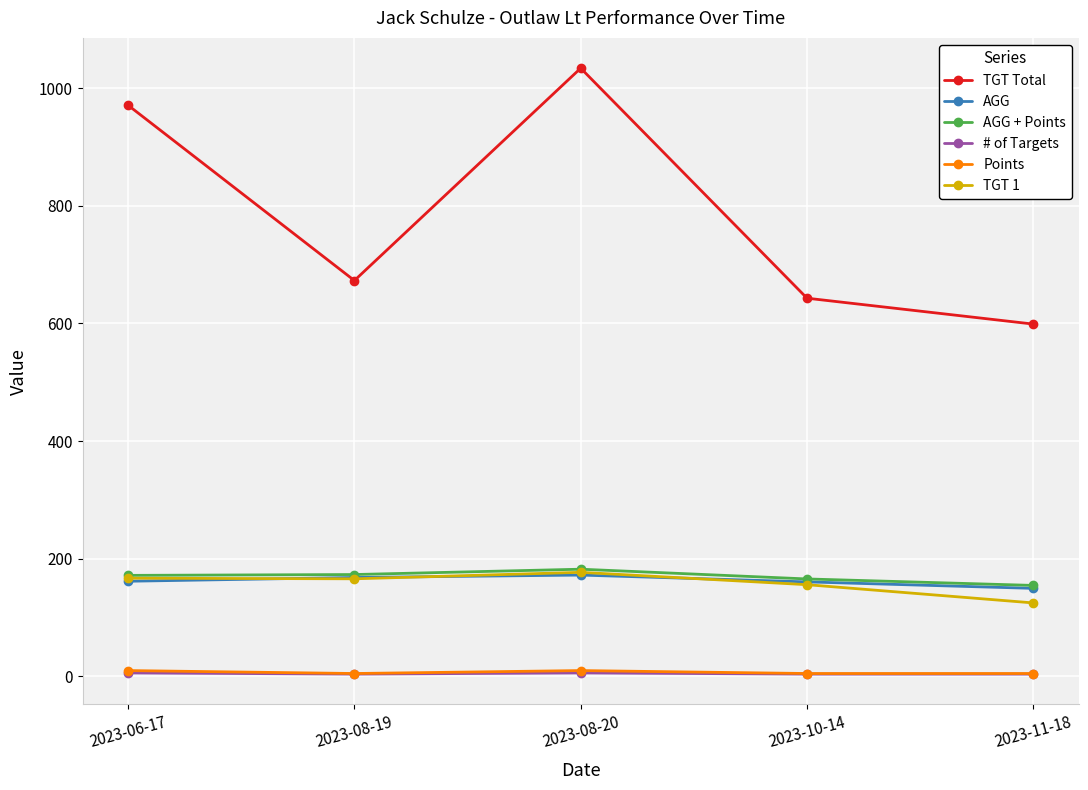

True or false: TGT Total and Points intersect in this chart.

False